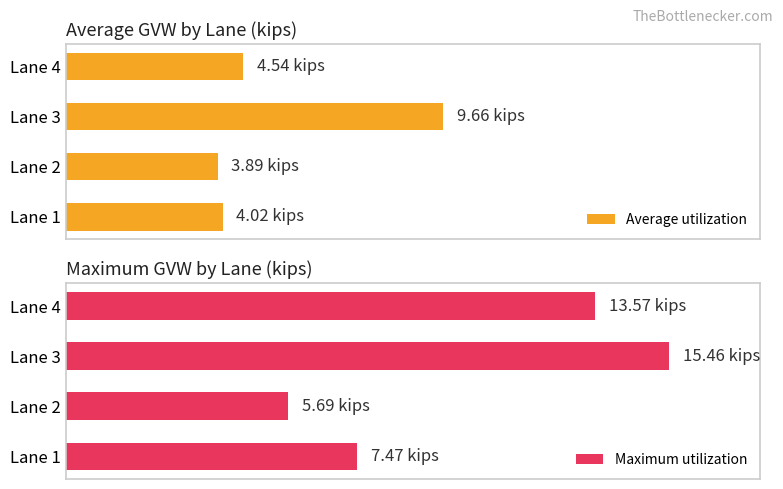

How many data points in Maximum utilization are less than 13?

2